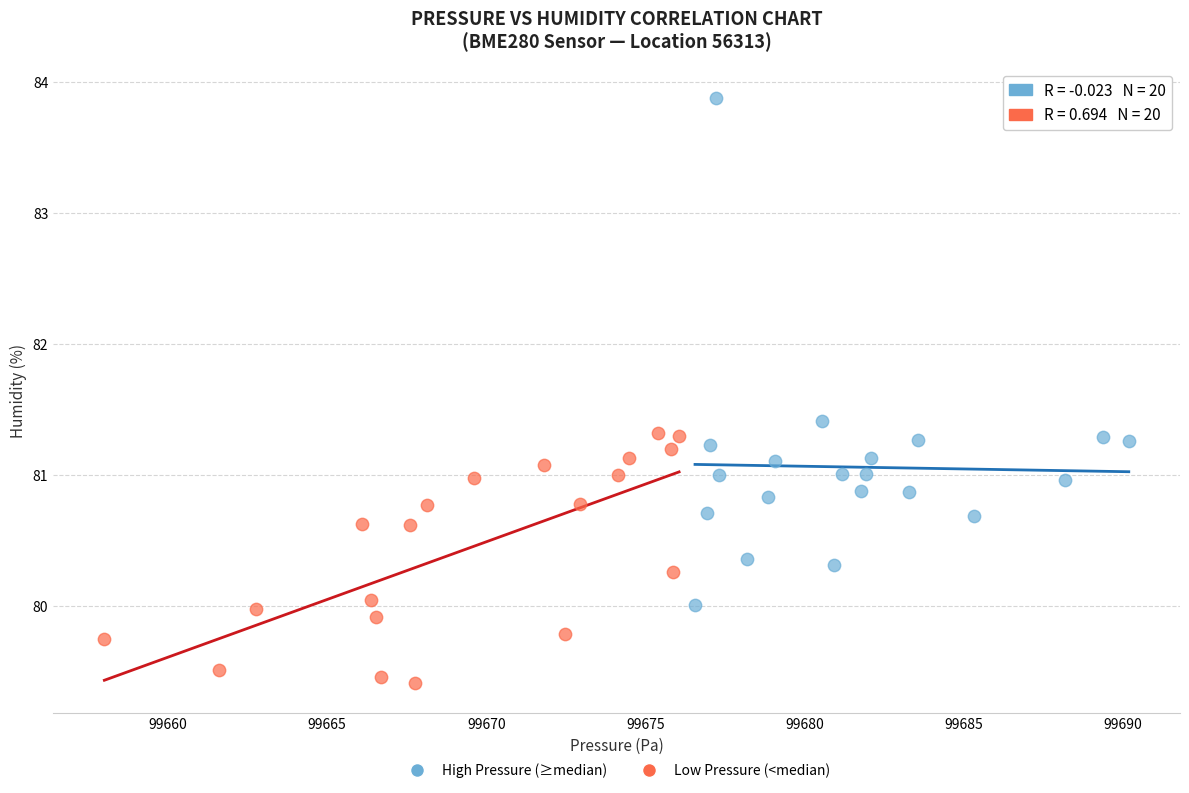

Which series reaches the maximum Y coordinate?

High Pressure (≥median)